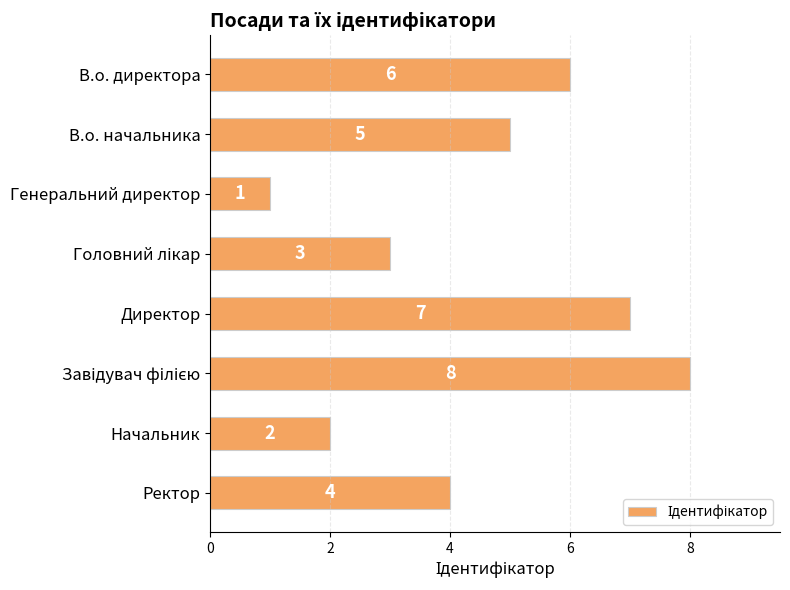

Is it true that the value at Директор is 7?

True